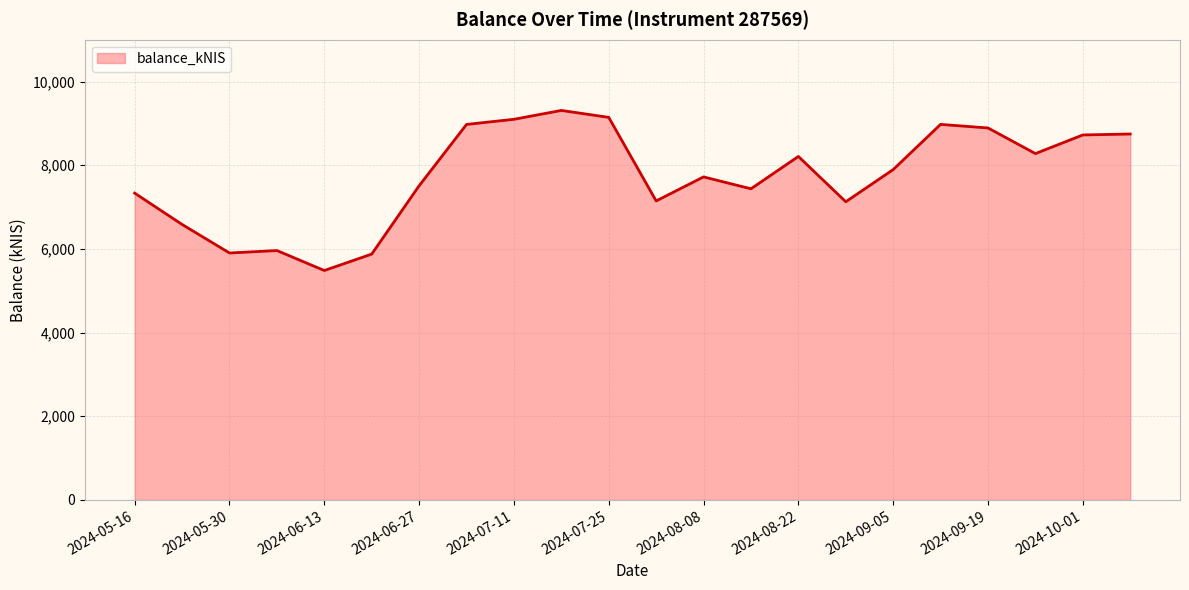

What is the difference between the maximum and minimum values?

3826.5